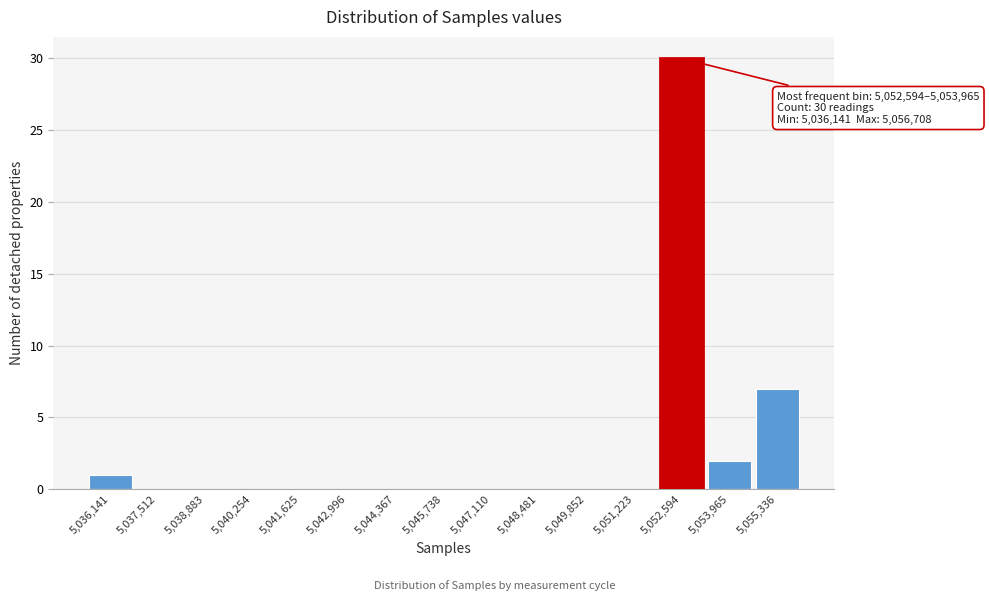

Reading left to right, extract all data points from this chart.

5,036,141=1	5,037,512=0	5,038,883=0	5,040,254=0	5,041,625=0	5,042,996=0	5,044,367=0	5,045,738=0	5,047,110=0	5,048,481=0	5,049,852=0	5,051,223=0	5,052,594=30	5,053,965=2	5,055,336=7